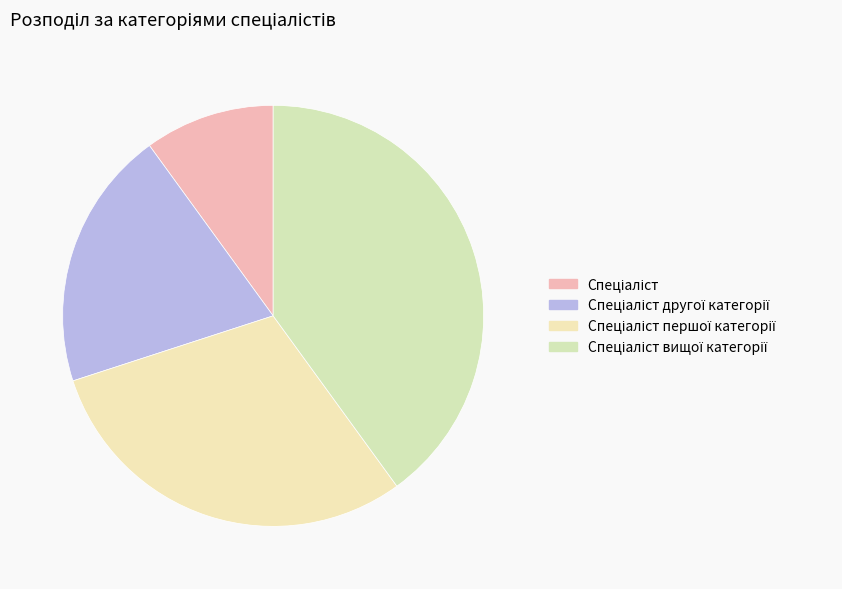

How many slices are in this pie chart?

4